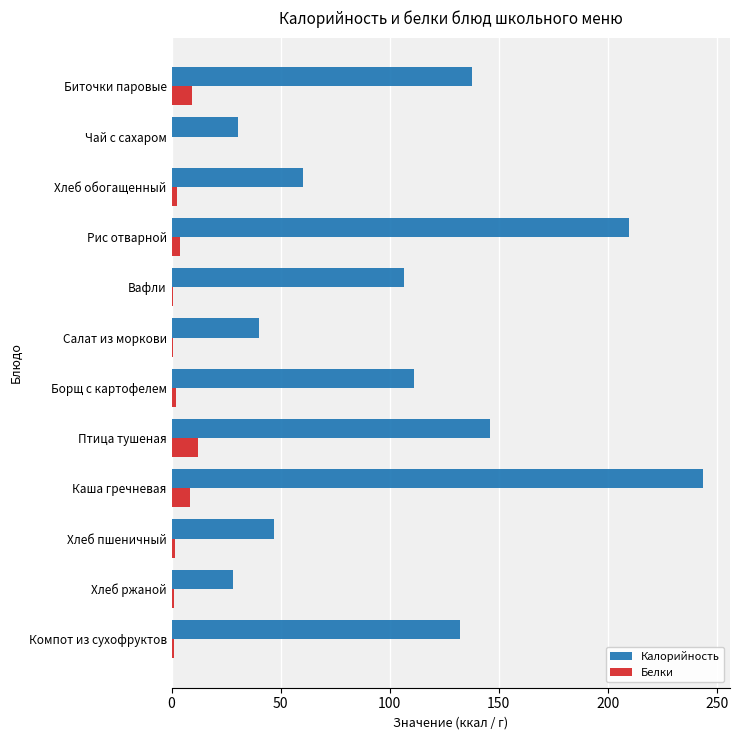

True or false: Калорийность has a value of 190.1 at Компот из сухофруктов.

False